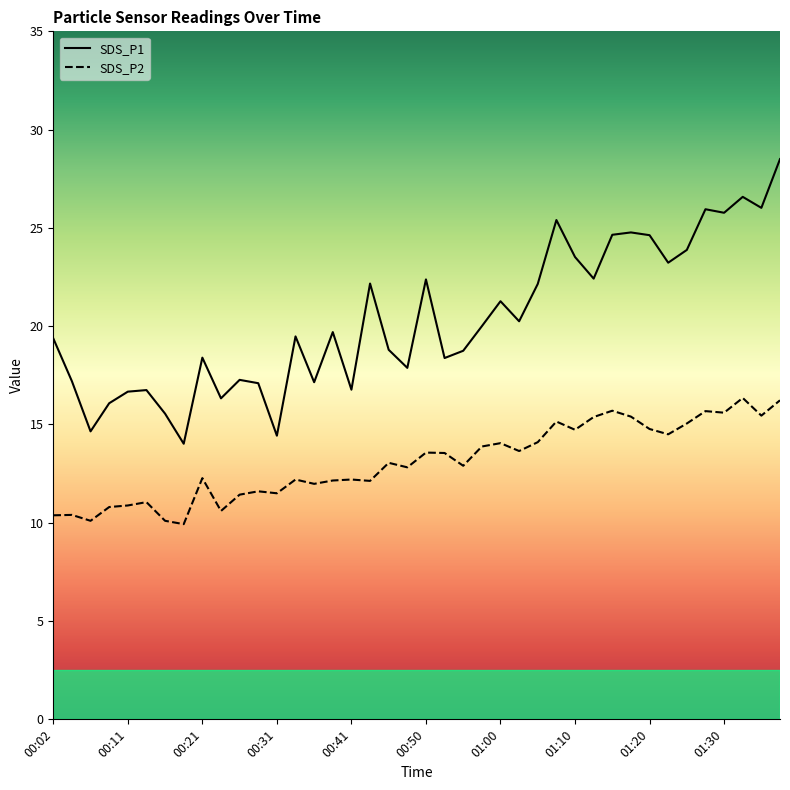

Does the chart have visible grid lines?

No